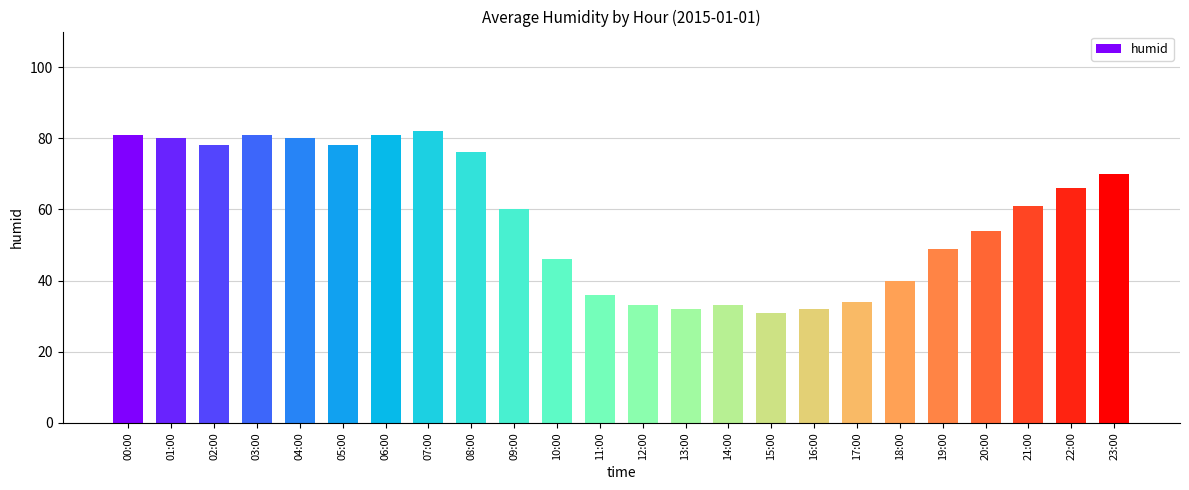

What is the minimum value shown in the chart?

31